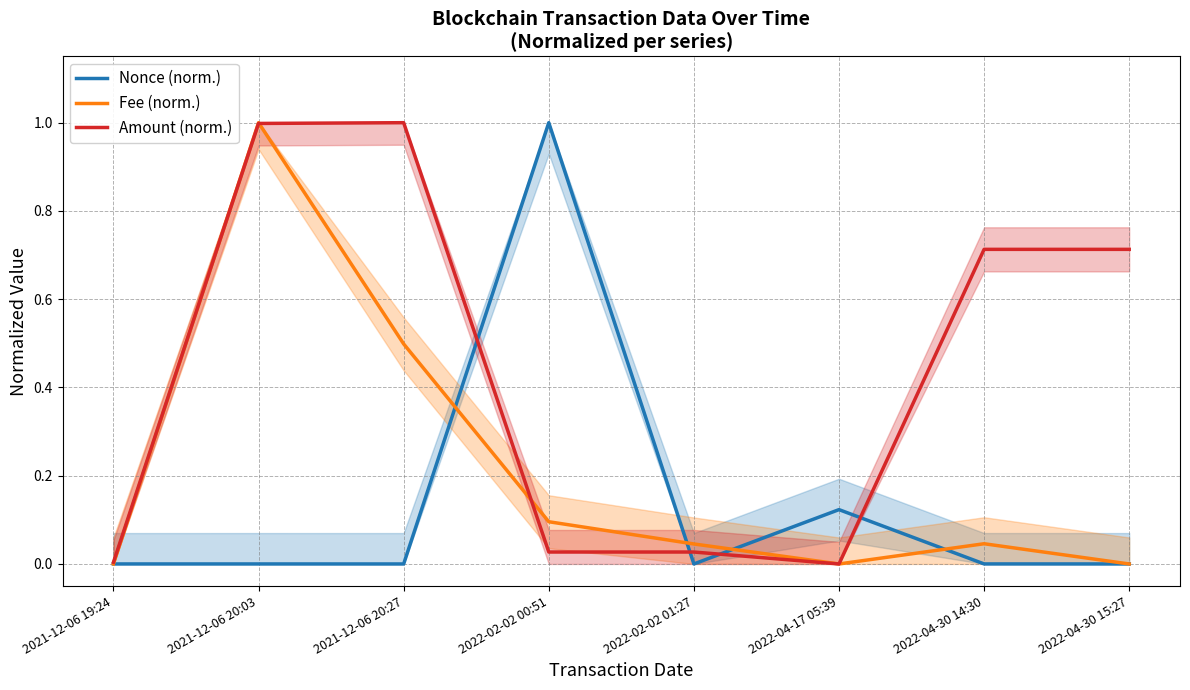

Where is the first local maximum for Nonce (norm.)?

2021-12-06 20:03